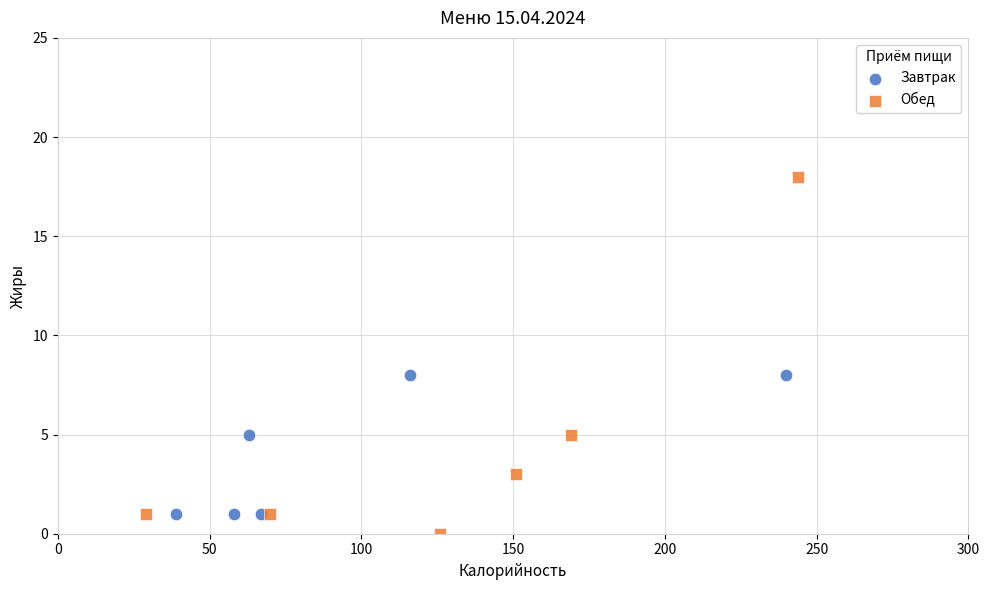

Which series contains the highest Y value?

Обед